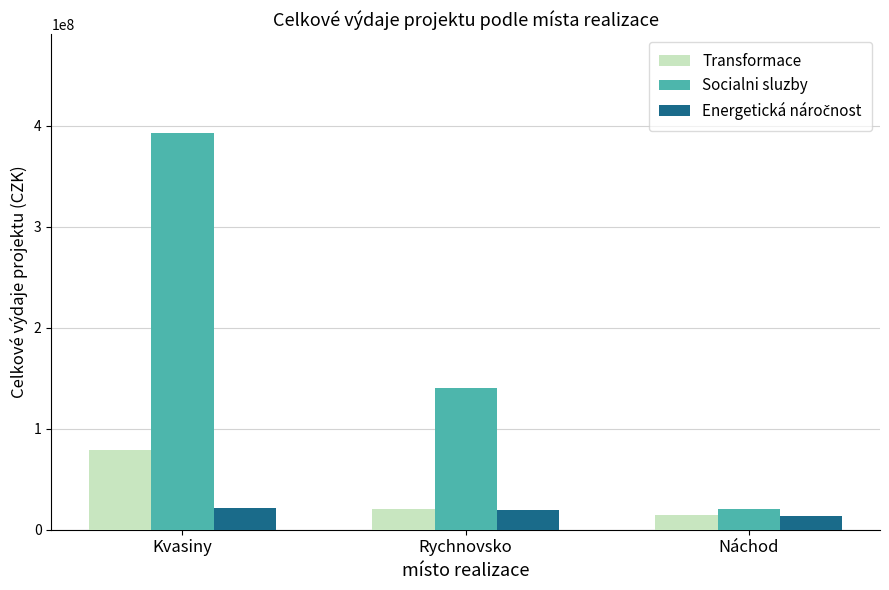

What is the label of the 1st bar from the right?

Náchod